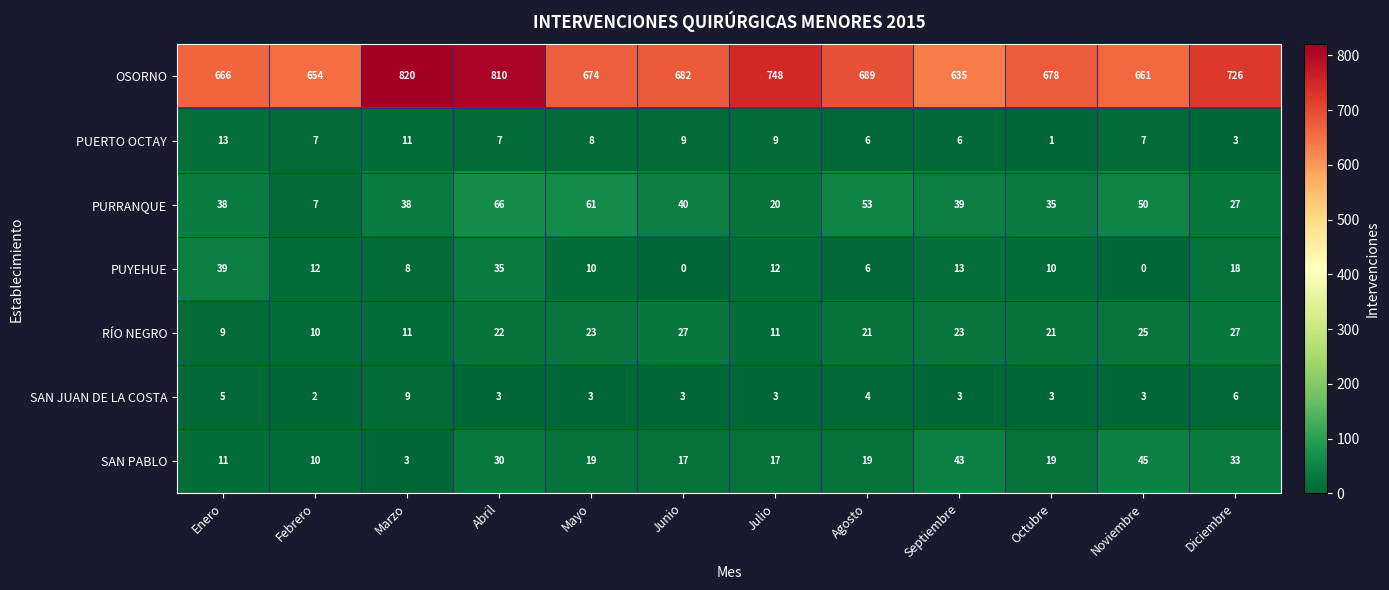

At which label does SAN JUAN DE LA COSTA first exceed 3?

Enero